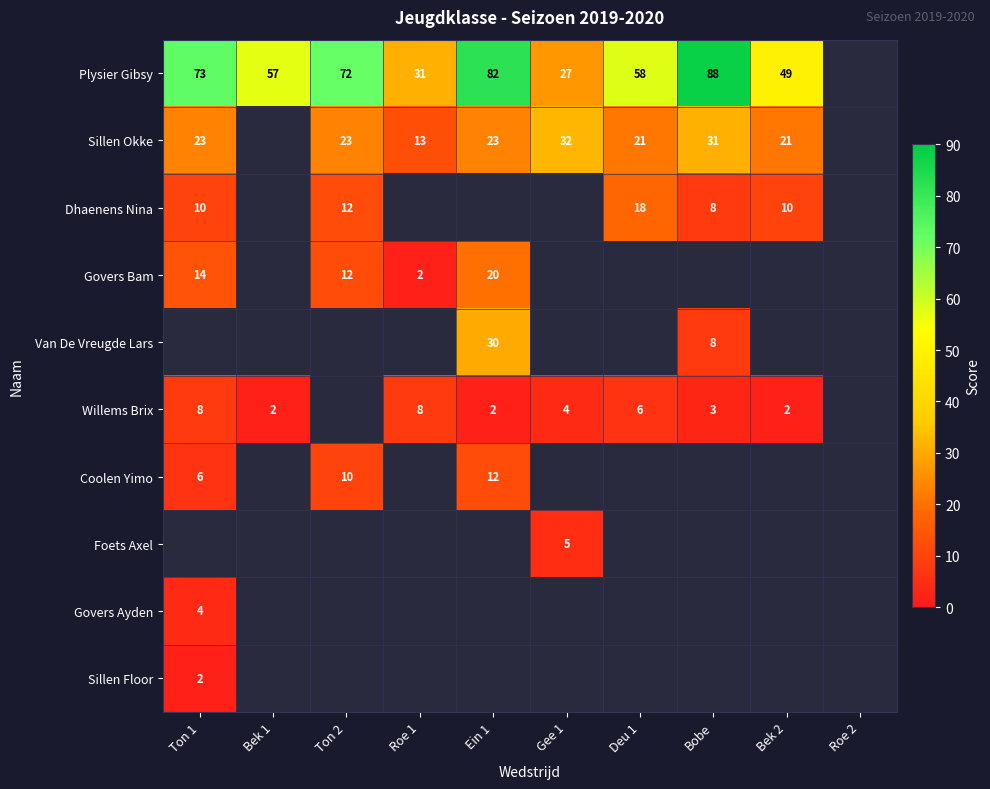

Is it true that Plysier Gibsy equals 57 at Bek 1?

True